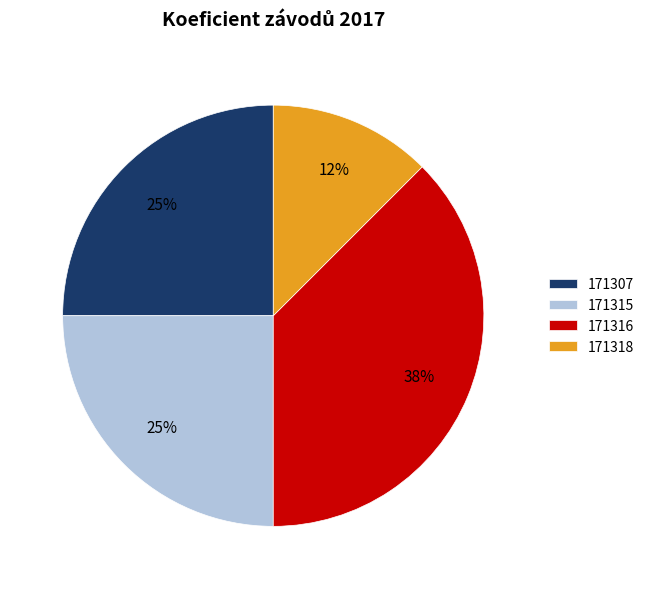

Which has a higher value, 171316 or 171315?

171316